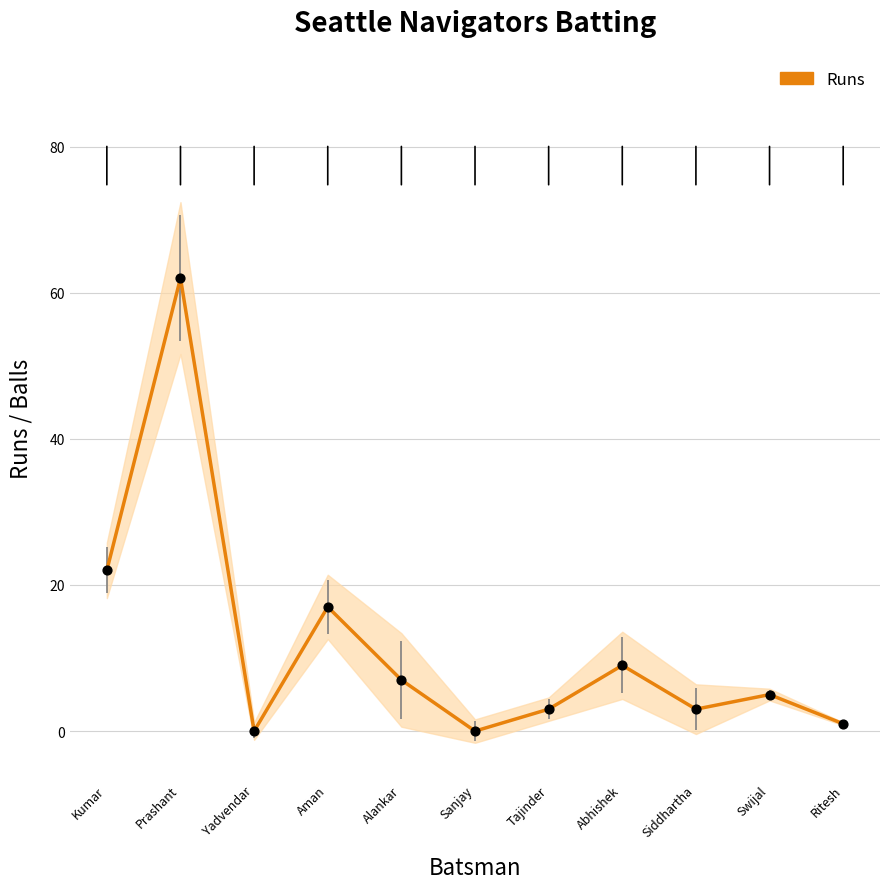

Which has a higher value, Ritesh or Alankar?

Alankar